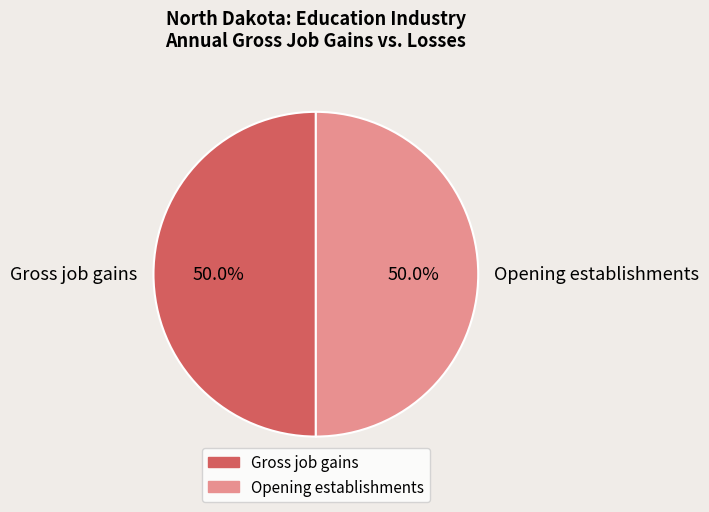

What is the ratio of the value at Gross job gains to the value at Opening establishments?

1.0